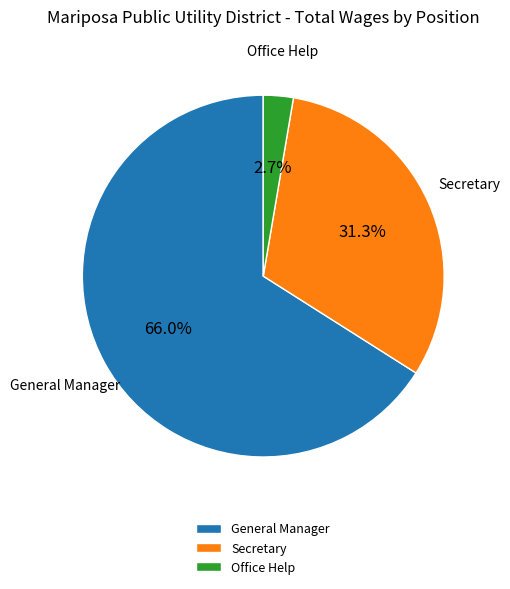

Which slice is the largest?

General Manager